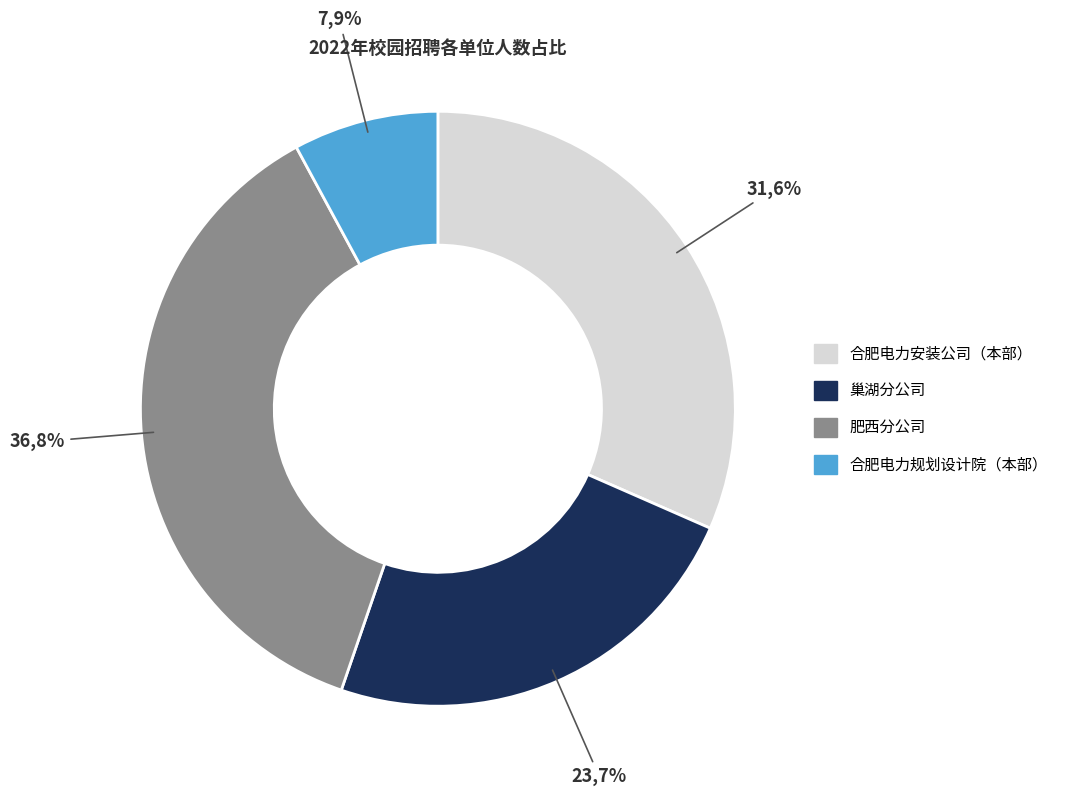

Which slice is the smallest?

合肥电力规划设计院（本部）